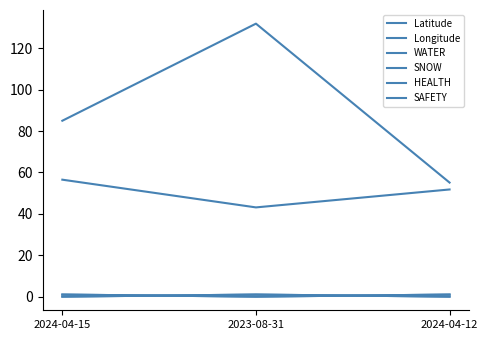

At which label is Longitude closest to 93?

2024-04-15